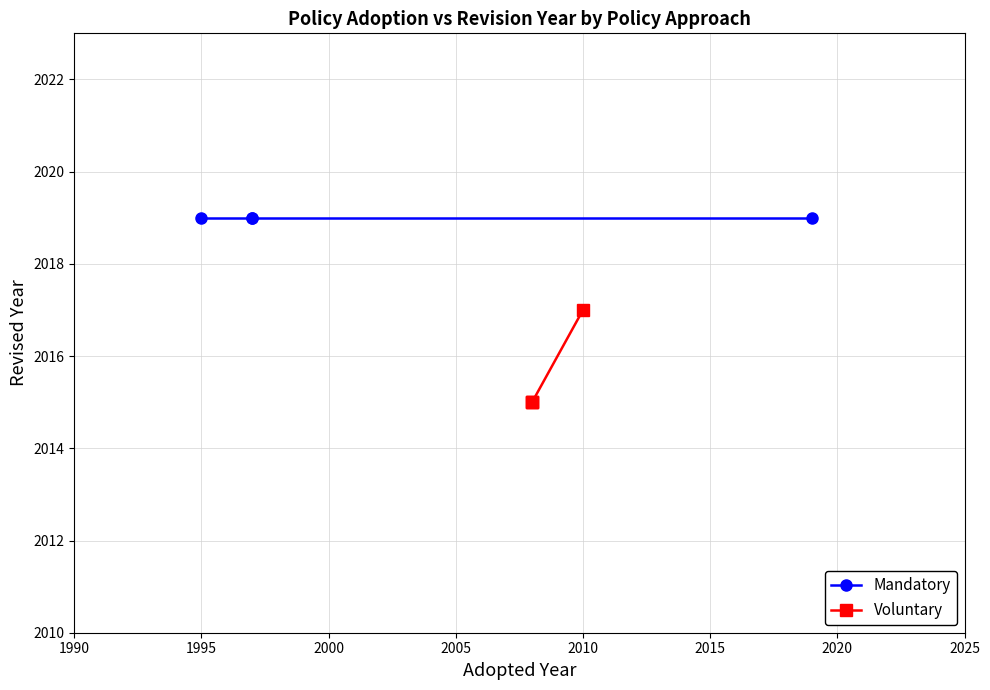

At how many categories does at least one series exceed 2016?

4